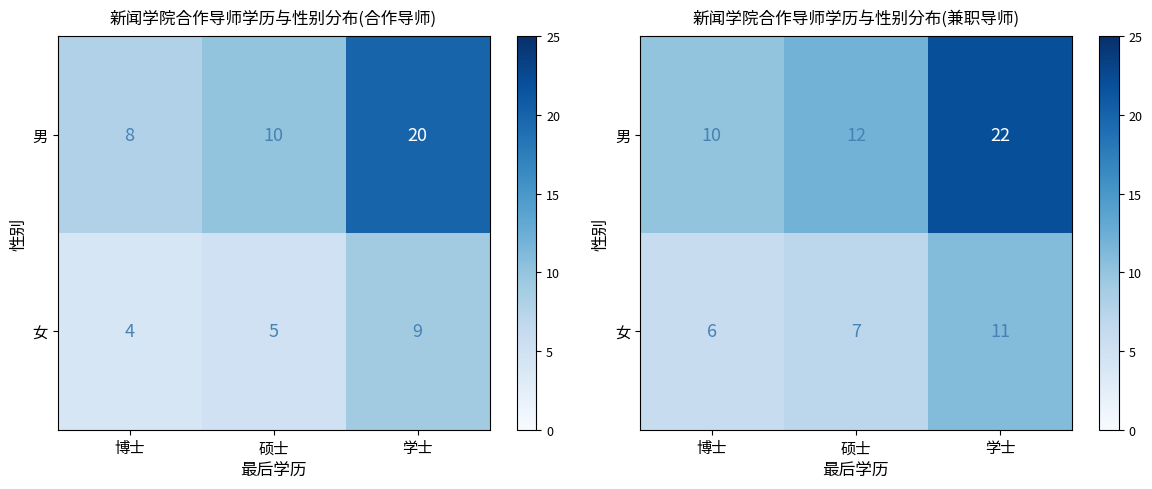

Is it true that 女 equals 6 at 学士?

False